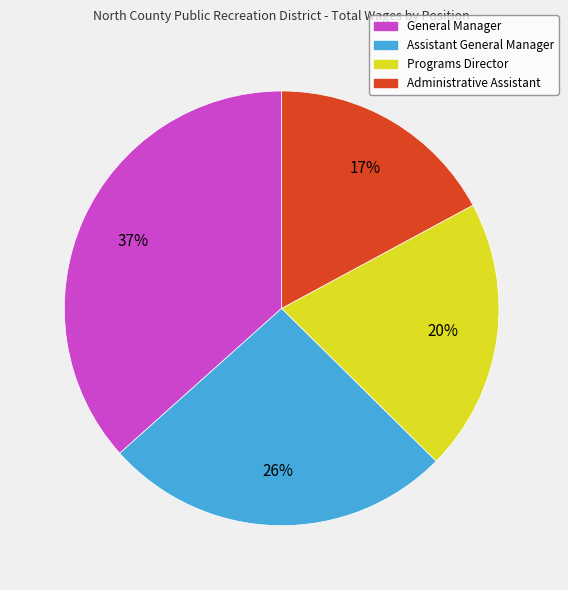

To the nearest percent, what is the combined percentage of Administrative Assistant and General Manager?

54%